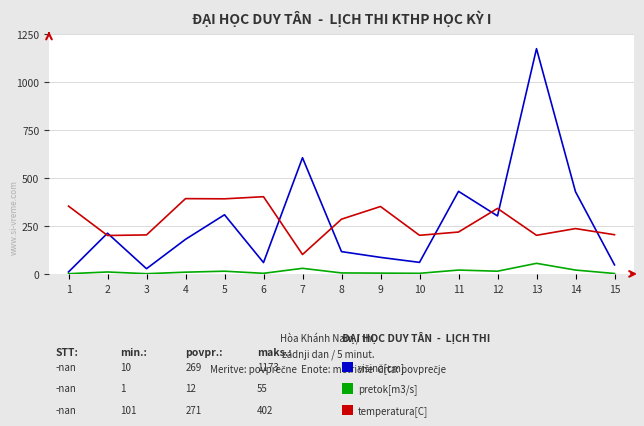

At which category is the sum across all series the highest?

13